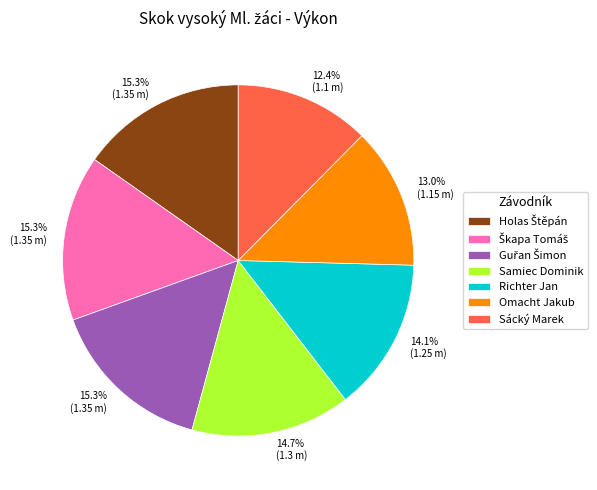

Which category has the smallest portion of the pie?

Sácký Marek